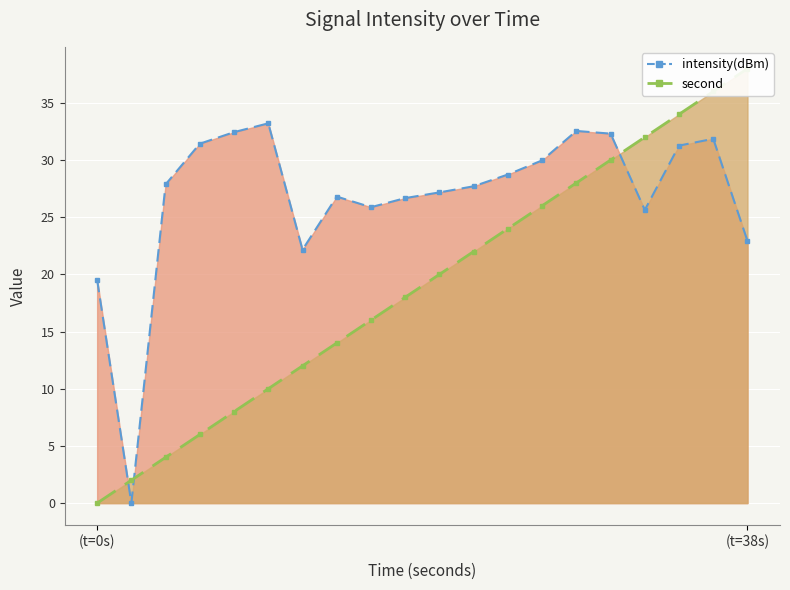

After their last crossing, which series has the higher values: intensity(dBm) or second?

second